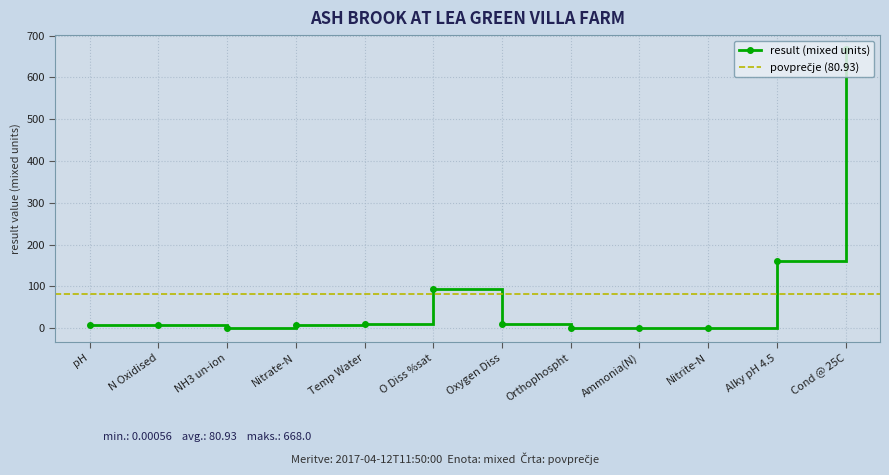

The chart shows a value of 2.2 at N Oxidised. True or false?

False